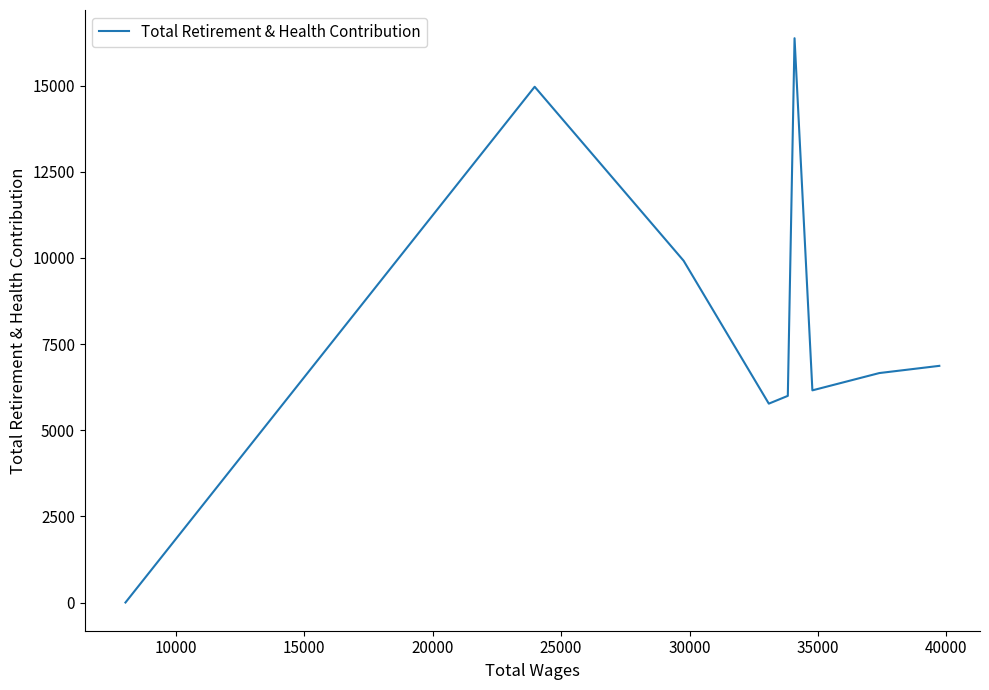

What is the greatest value displayed?

16379